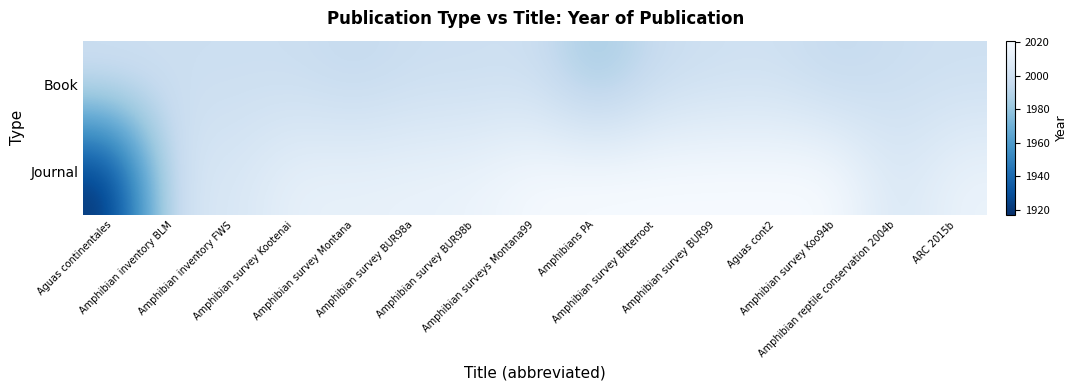

List the series in order of their overall mean, lowest first.

Book, Journal